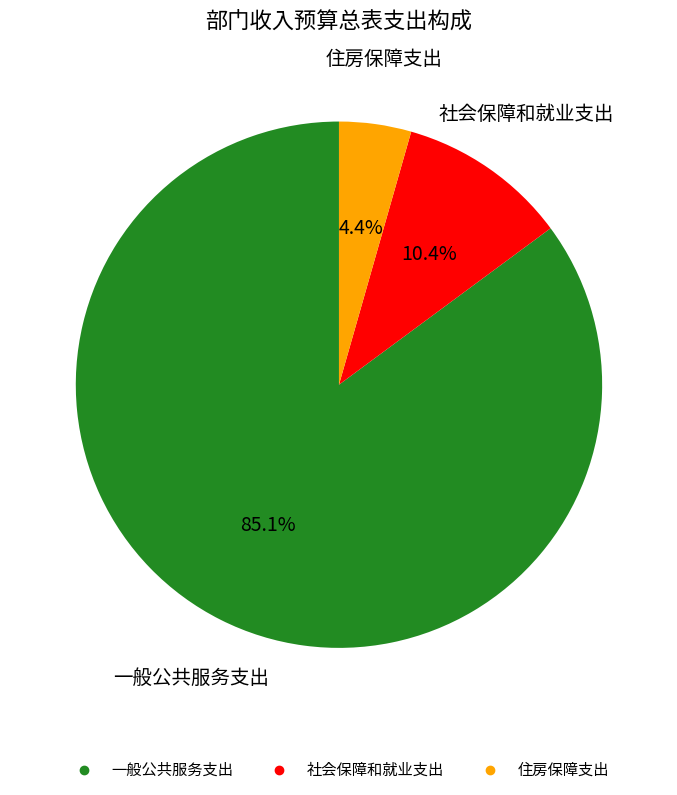

Does 一般公共服务支出 represent more than half of the total?

Yes